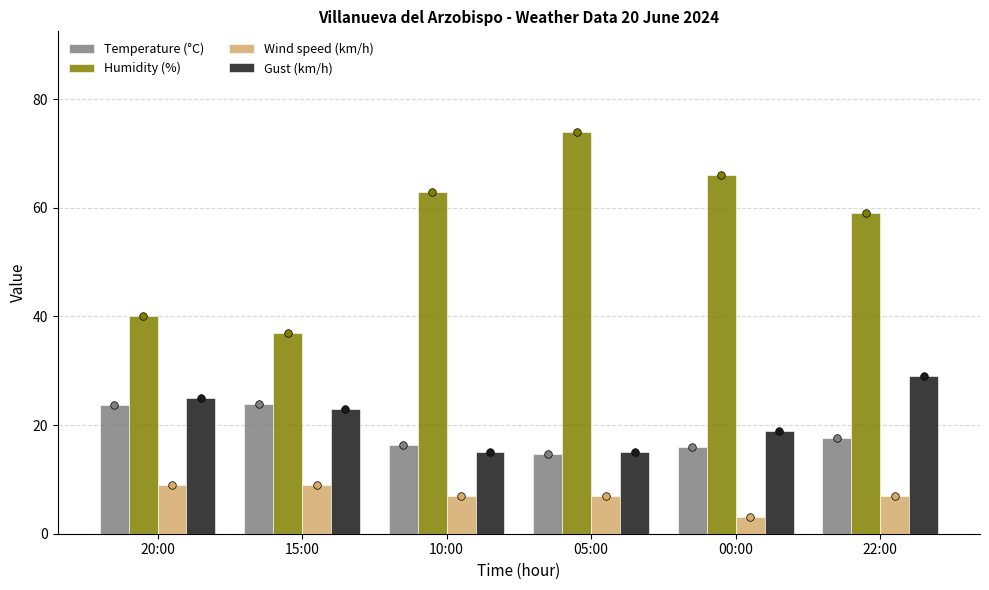

What are all the series names shown in the legend?

Temperature (°C), Humidity (%), Wind speed (km/h), Gust (km/h)